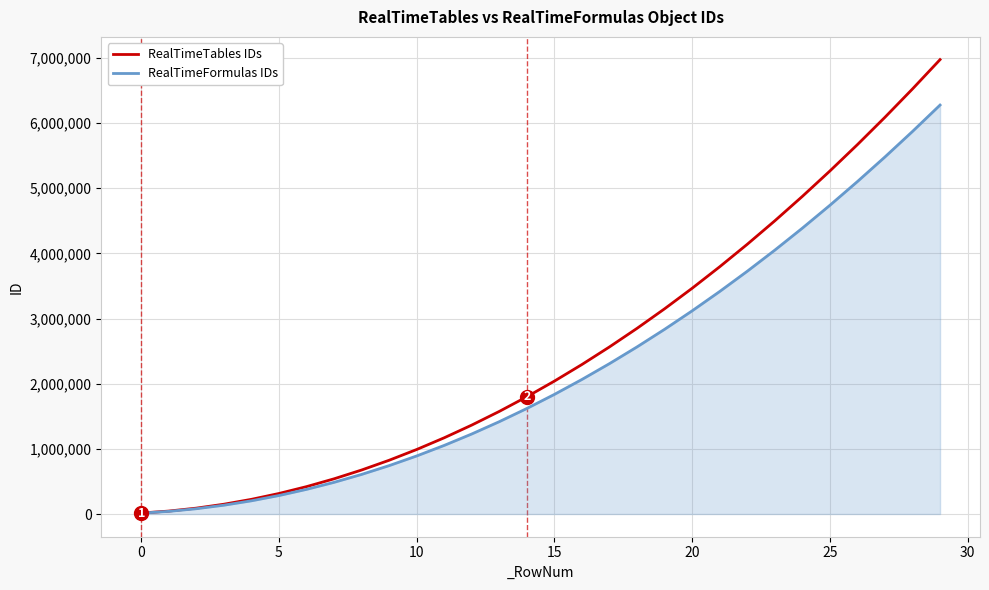

What is the highest value of the RealTimeFormulas IDs series?

6277500